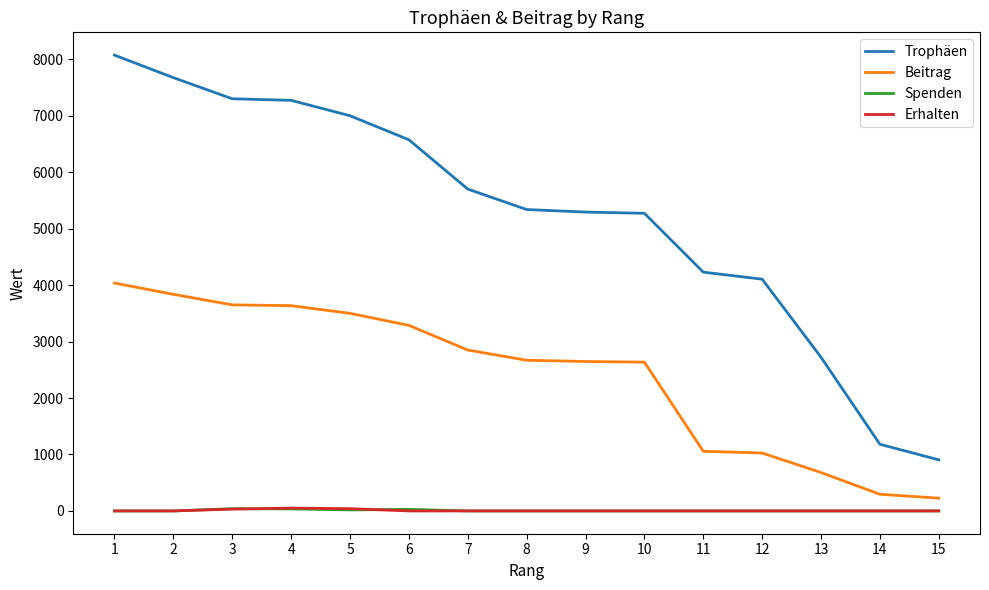

What is the difference between the second highest and minimum values in the Erhalten series?

40